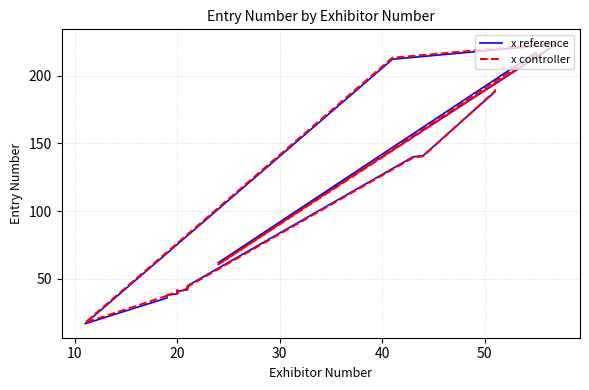

Which series has the largest range (max minus min)?

x reference